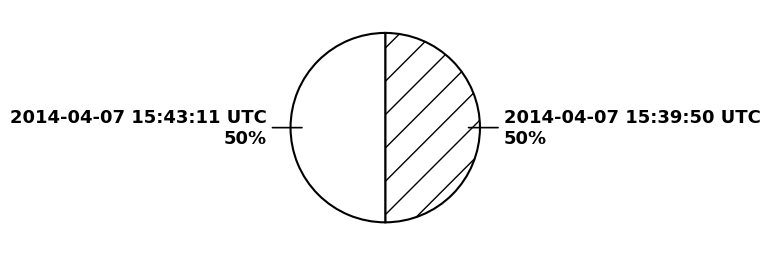

To the nearest percent, what percentage of the pie is 2014-04-07 15:43:11 UTC?

50%